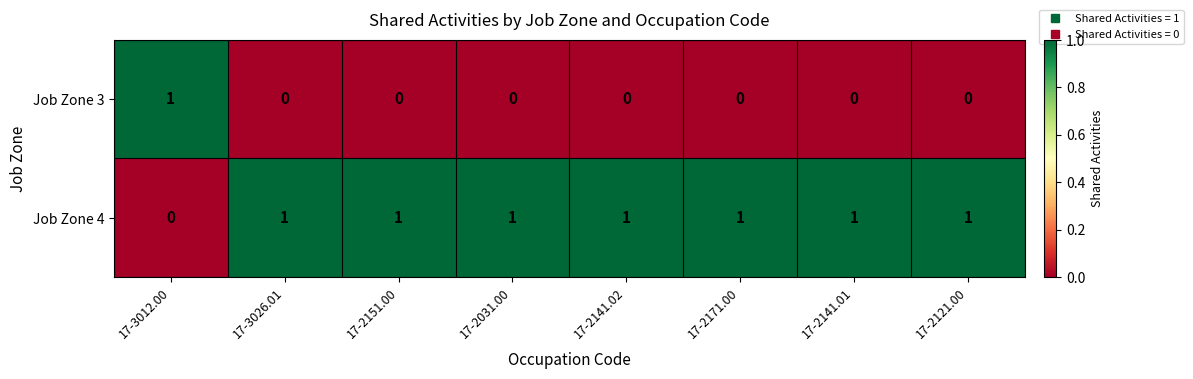

The Job Zone 3 series shows 0 at 17-2141.02. True or false?

True